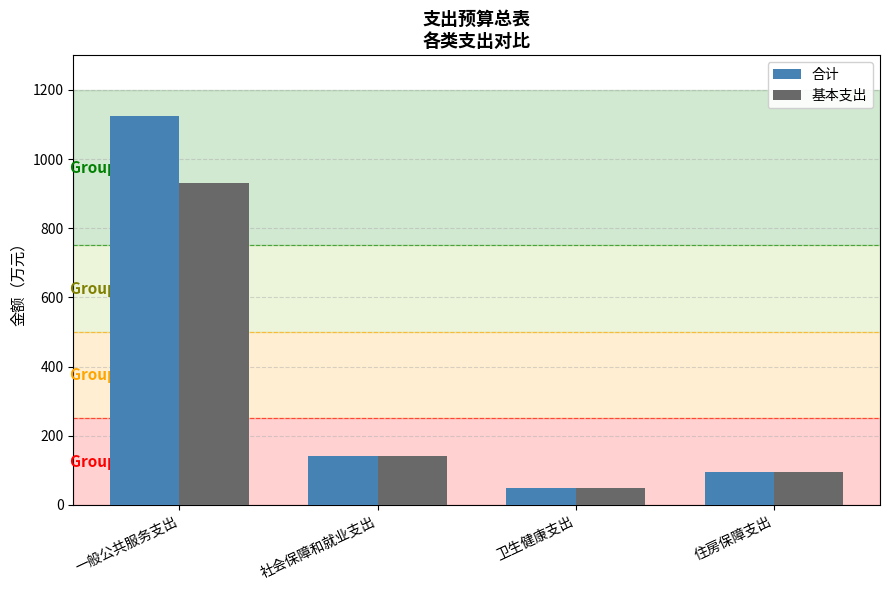

What is the smallest value displayed?

49.6